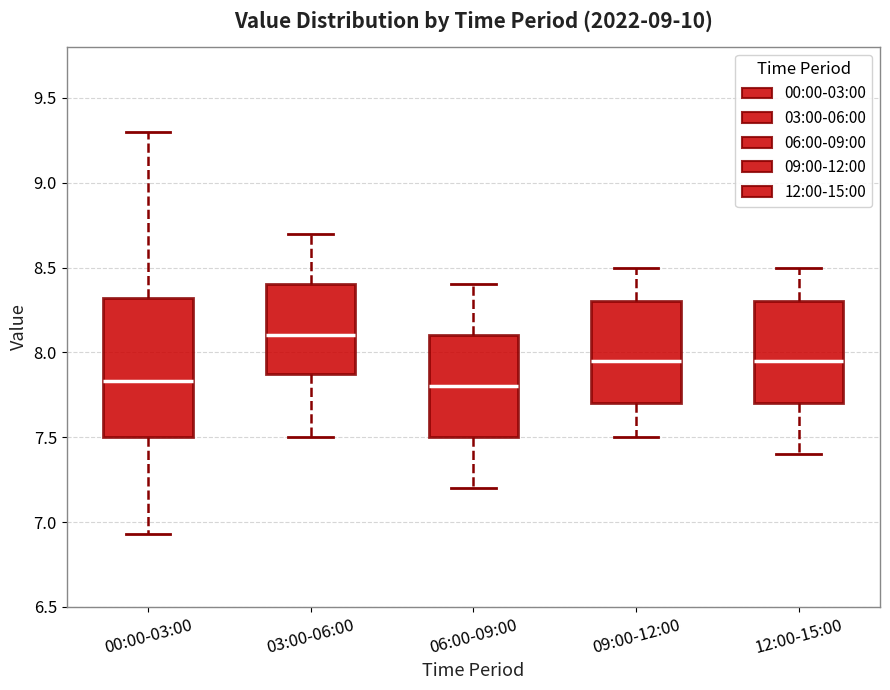

Reading left to right, read every box against the y-axis: the position of its median line, the range the box covers, and the ends of its whiskers. The values are not printed on the chart, so give them approximately, as read against the axis.

00:00-03:00: median 7.85, box 7.50 to 8.30, whiskers 6.95 to 9.30
03:00-06:00: median 8.10, box 7.90 to 8.40, whiskers 7.50 to 8.70
06:00-09:00: median 7.80, box 7.50 to 8.10, whiskers 7.20 to 8.40
09:00-12:00: median 7.95, box 7.70 to 8.30, whiskers 7.50 to 8.50
12:00-15:00: median 7.95, box 7.70 to 8.30, whiskers 7.40 to 8.50